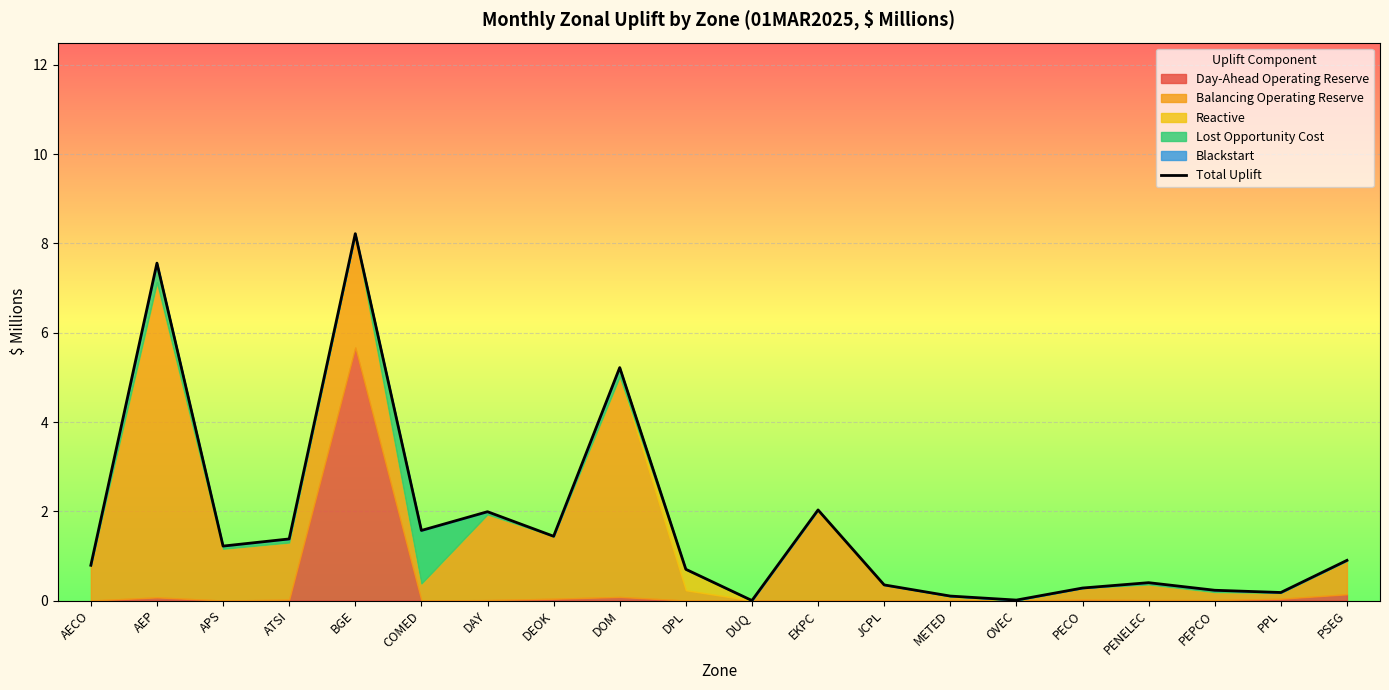

Is it true that the value at DAY is 2.0?

True